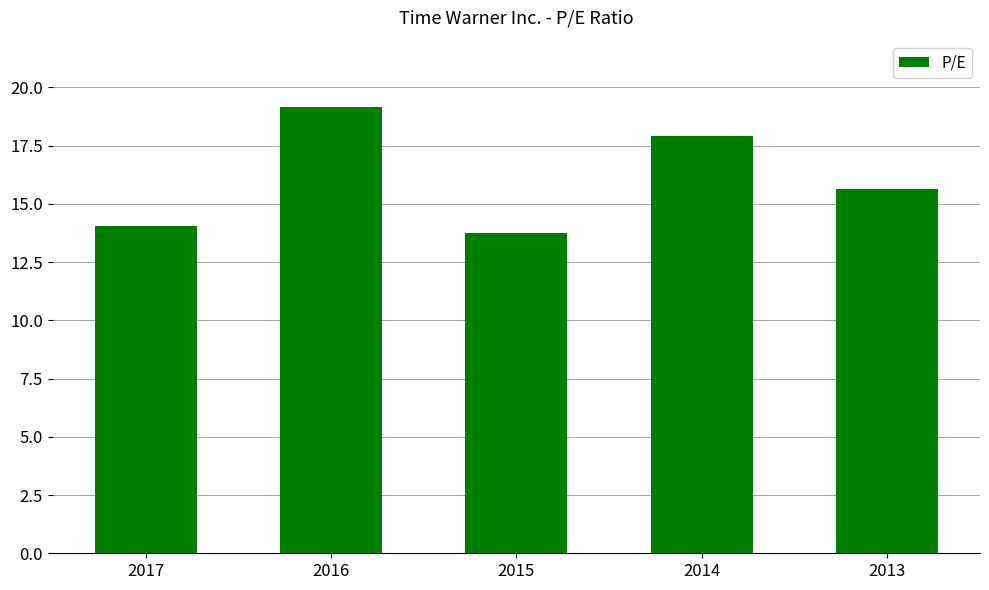

Rank the categories by value from lowest to highest.

2015, 2017, 2013, 2014, 2016